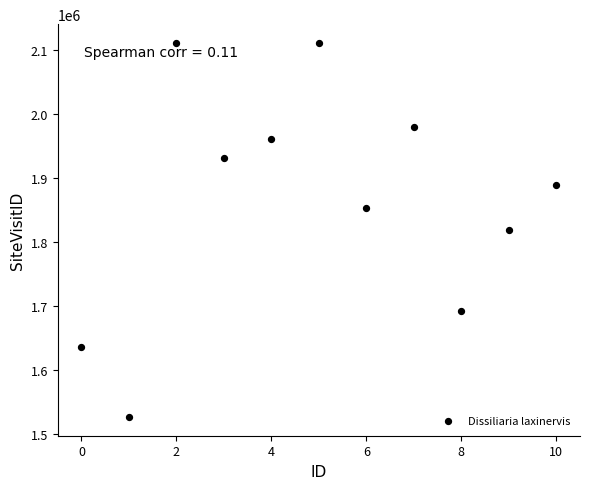

What is the average Y value?

1864176